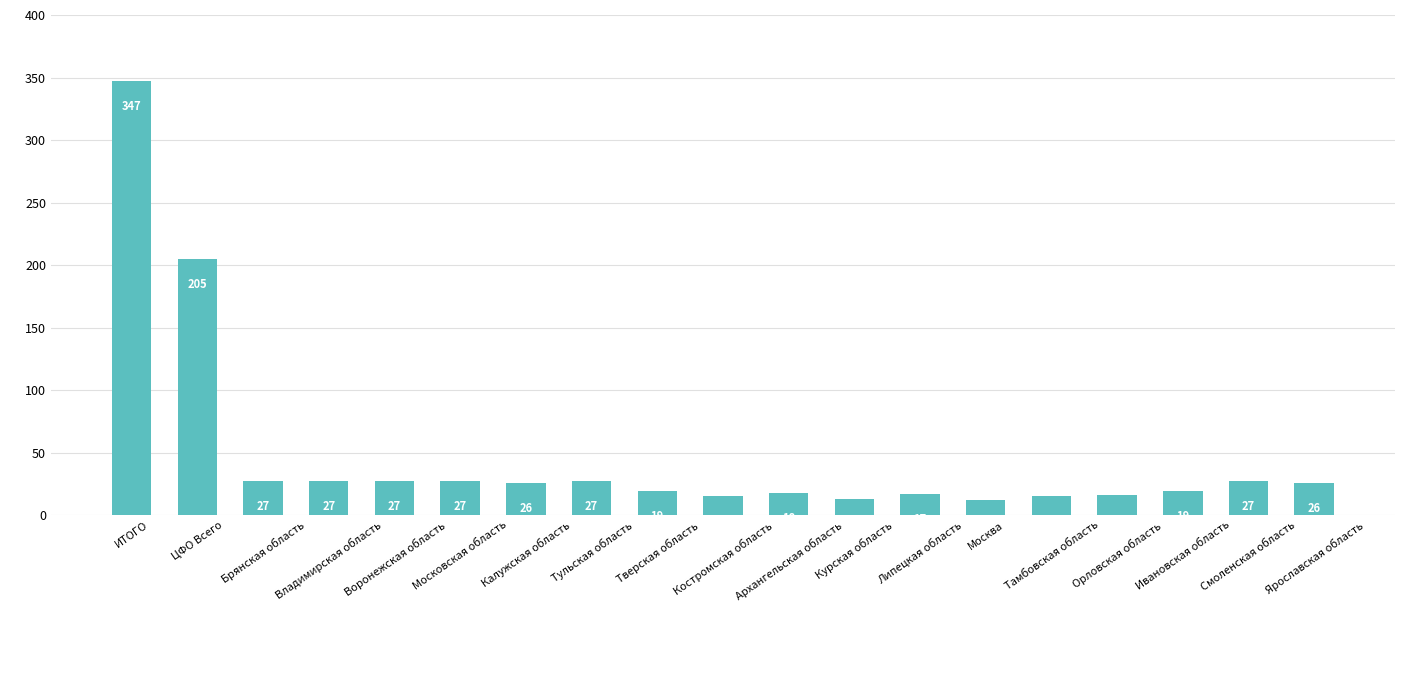

Reading left to right, list all the values displayed in this chart.

347	205	27	27	27	27	26	27	19	15	18	13	17	12	15	16	19	27	26